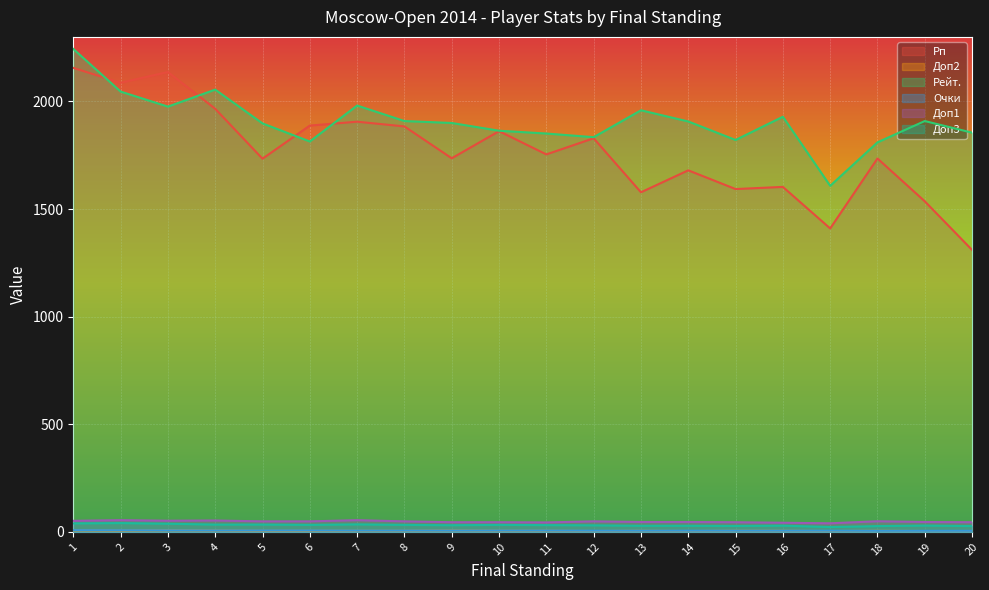

How many Очки values are between 5 and 6?

14